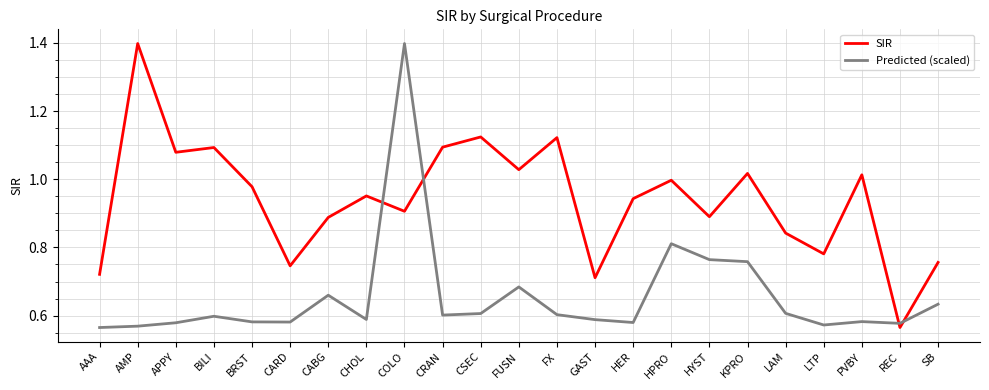

At which category is the sum across all series the highest?

COLO